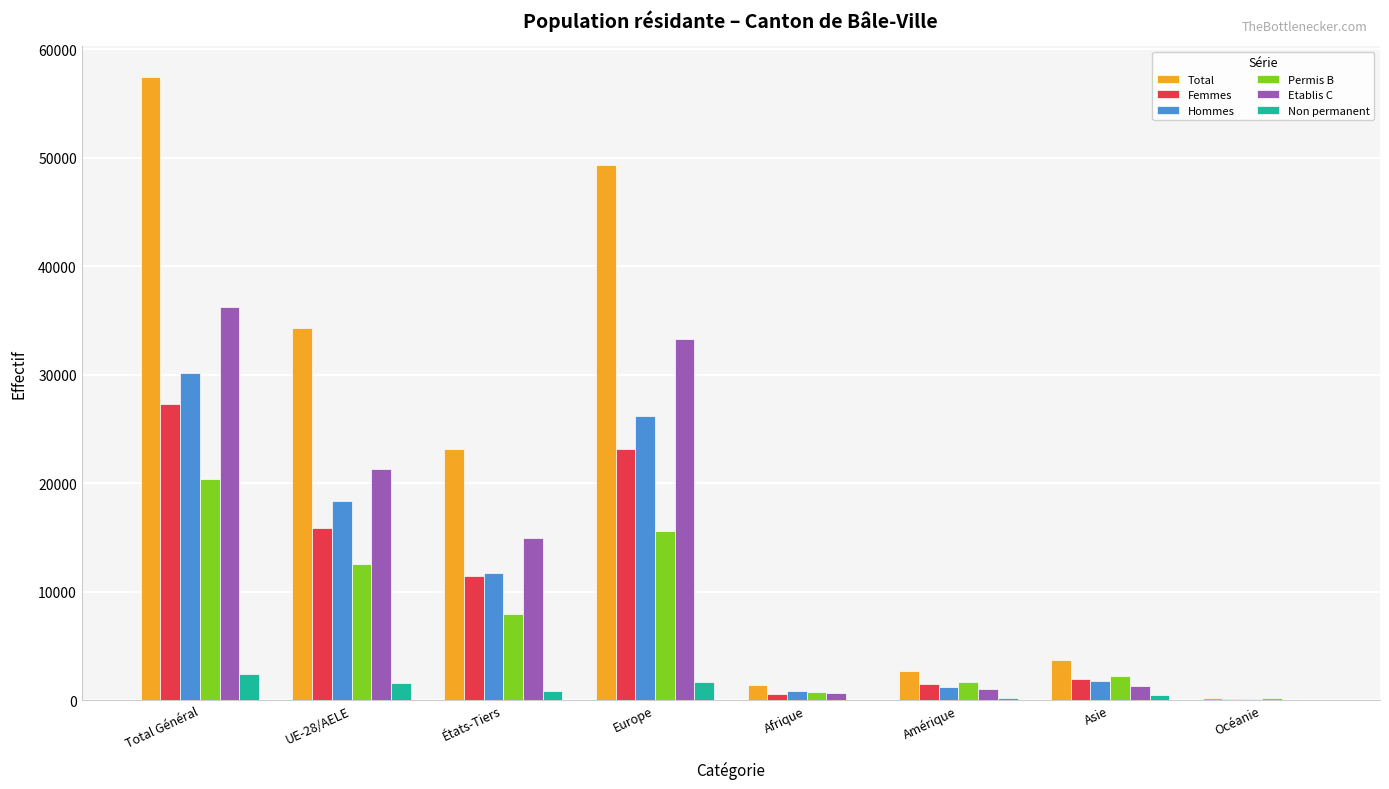

Which series has the largest total across all categories?

Total